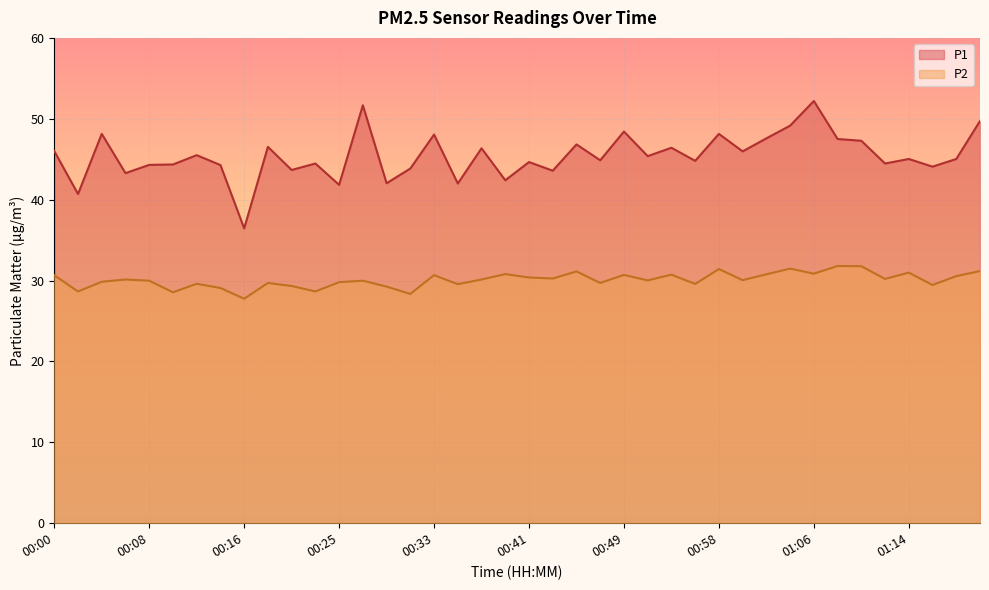

At which category does the chart reach its peak across all series?

01:06